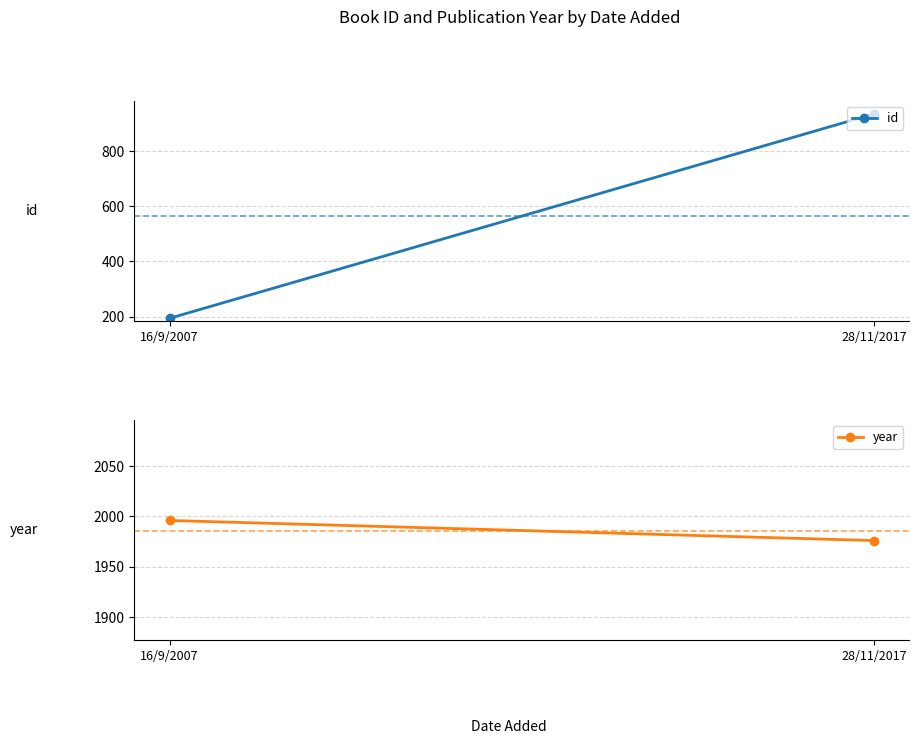

At which label is id closest to 564?

16/9/2007